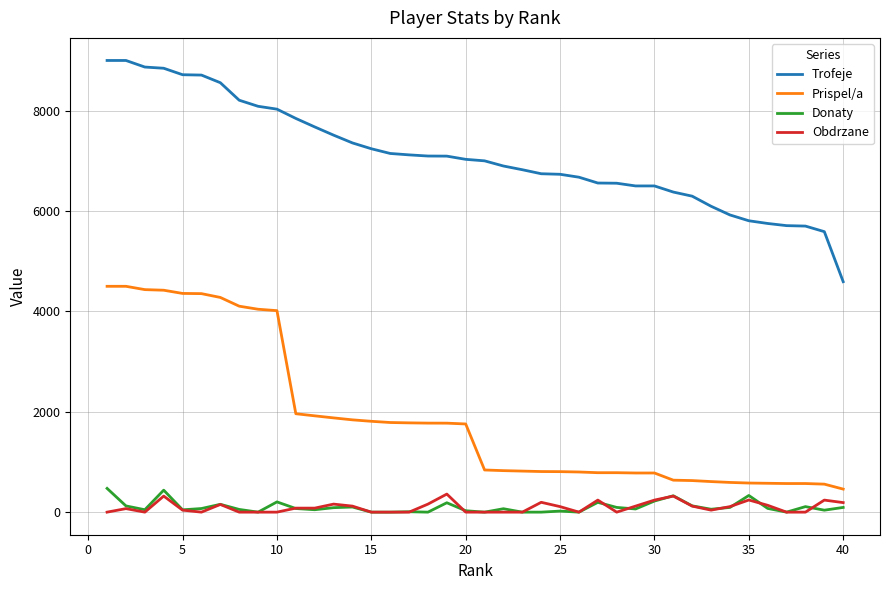

What is the maximum value for Prispel/a?

4500